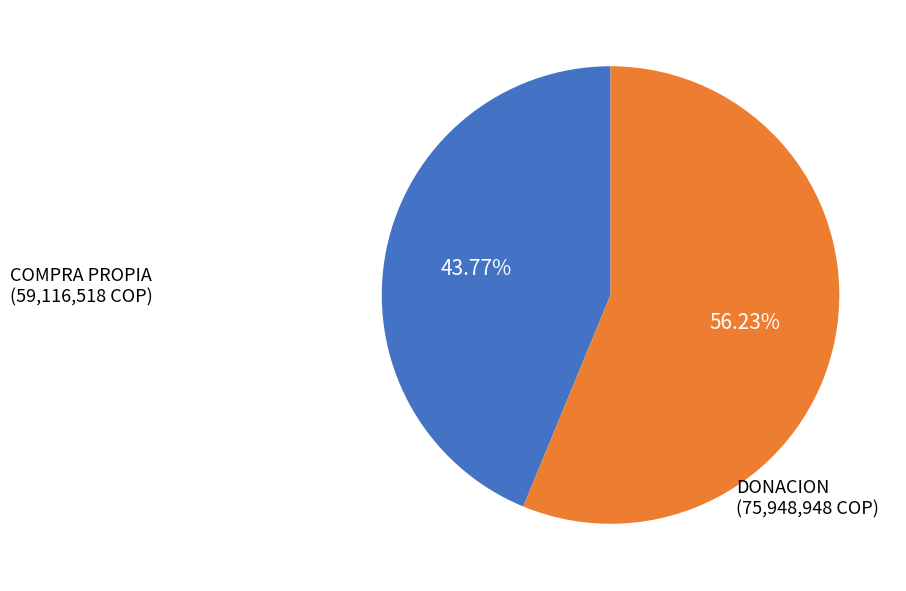

Is there any slice that represents more than half of the pie?

Yes